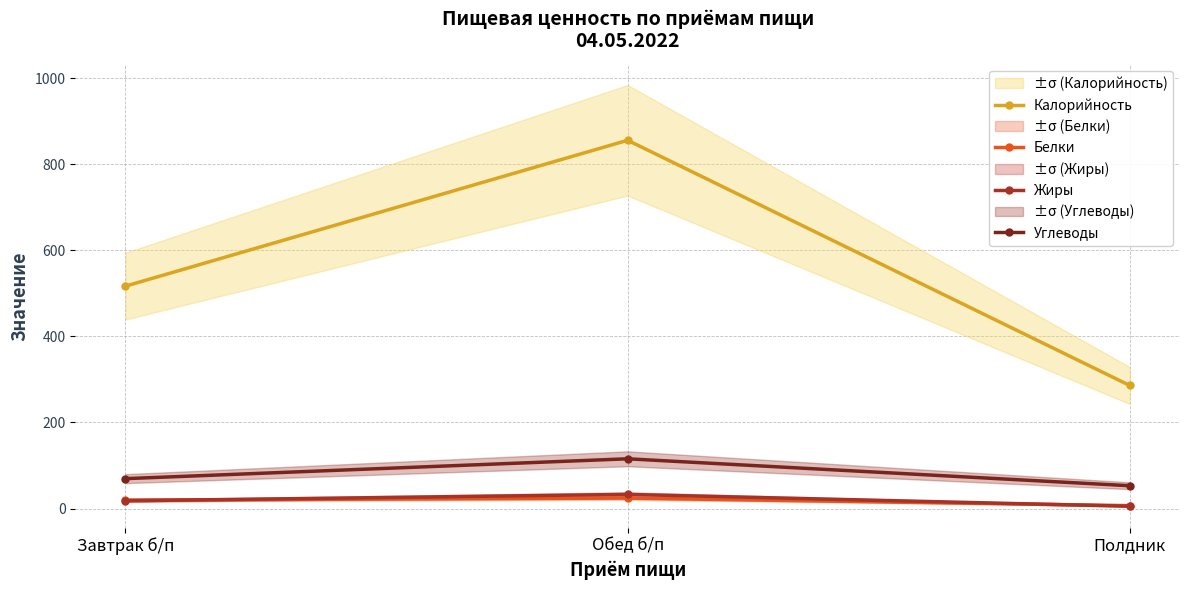

At which label does Углеводы reach its minimum?

Полдник